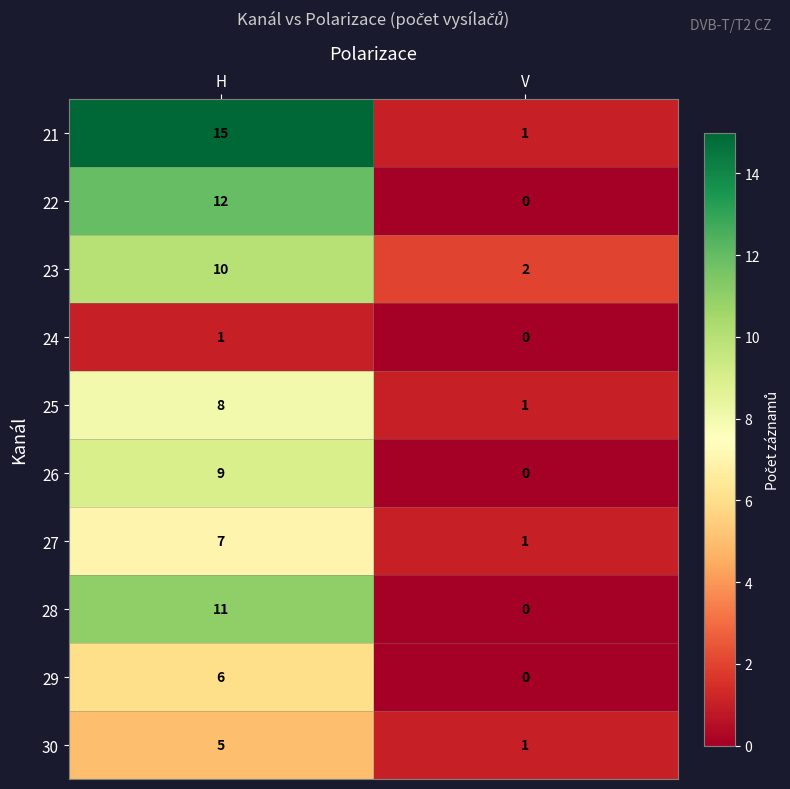

What is the spread (max minus min) of values at H?

14